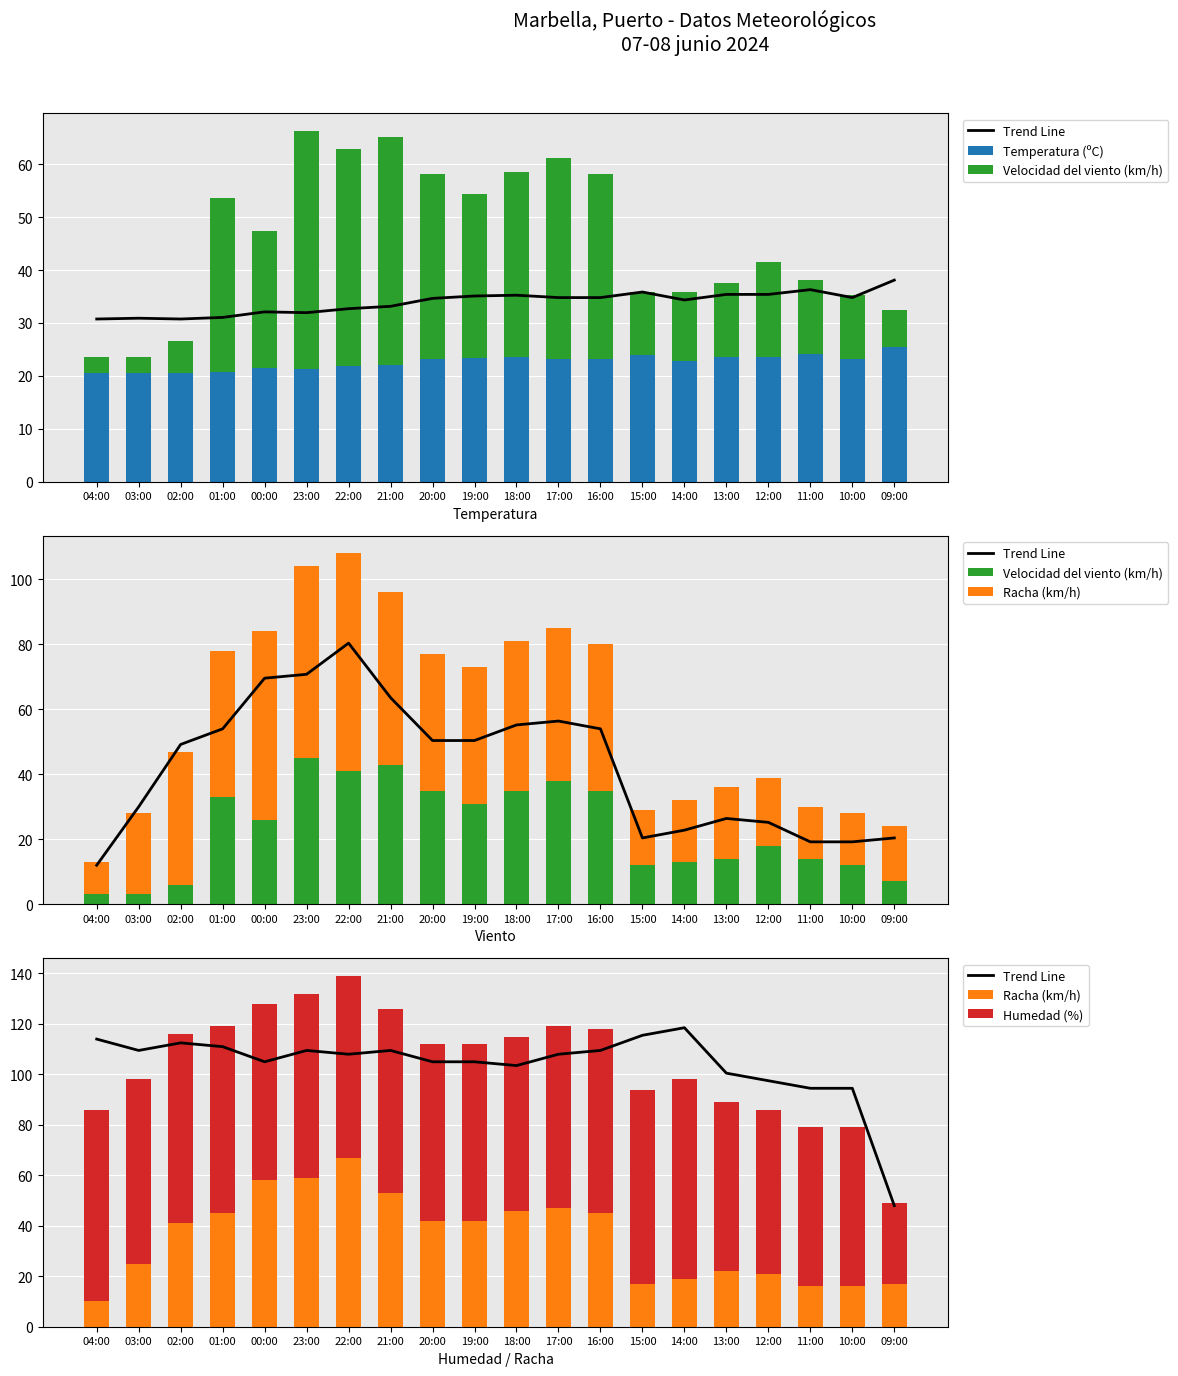

What position from the left is 00:00?

5